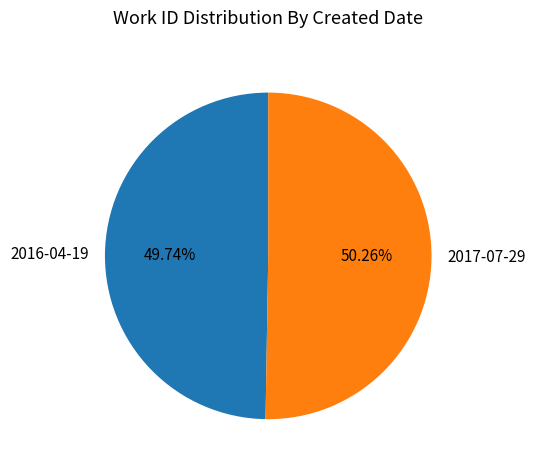

What is the smallest slice in the pie chart?

2016-04-19